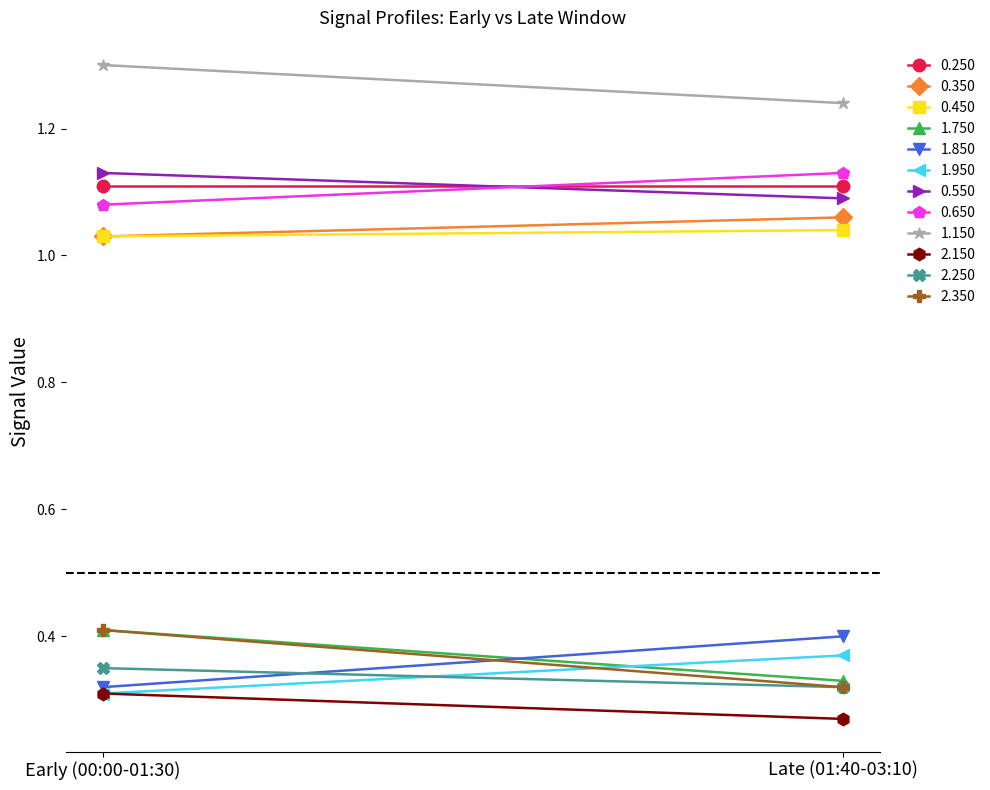

Which series changed the most between 00:00 and 00:20?

1.750